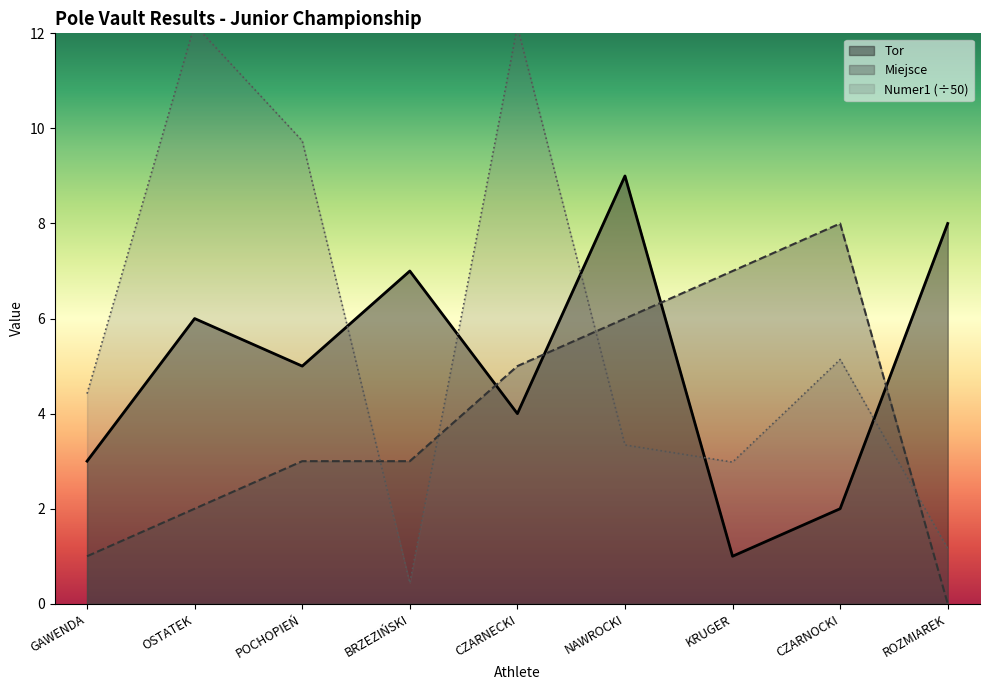

Is it true that Numer1 equals 0.1 at BRZEZIŃSKI?

False